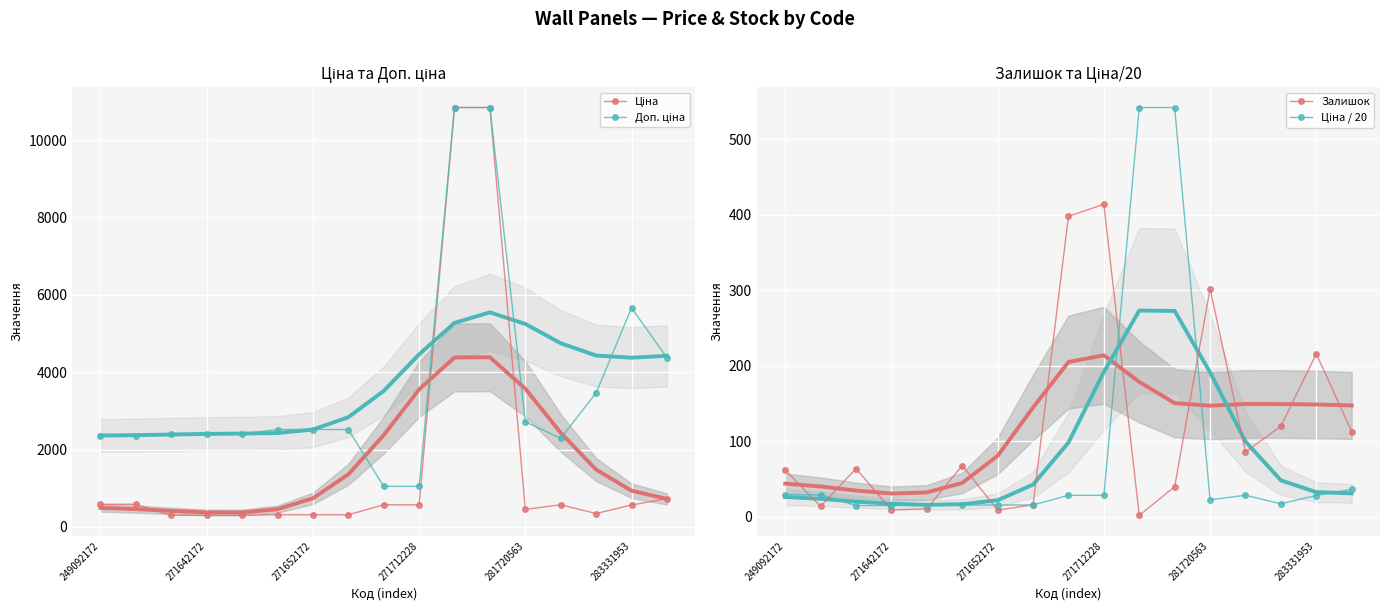

True or false: Ціна and Ціна / 20 intersect in this chart.

False